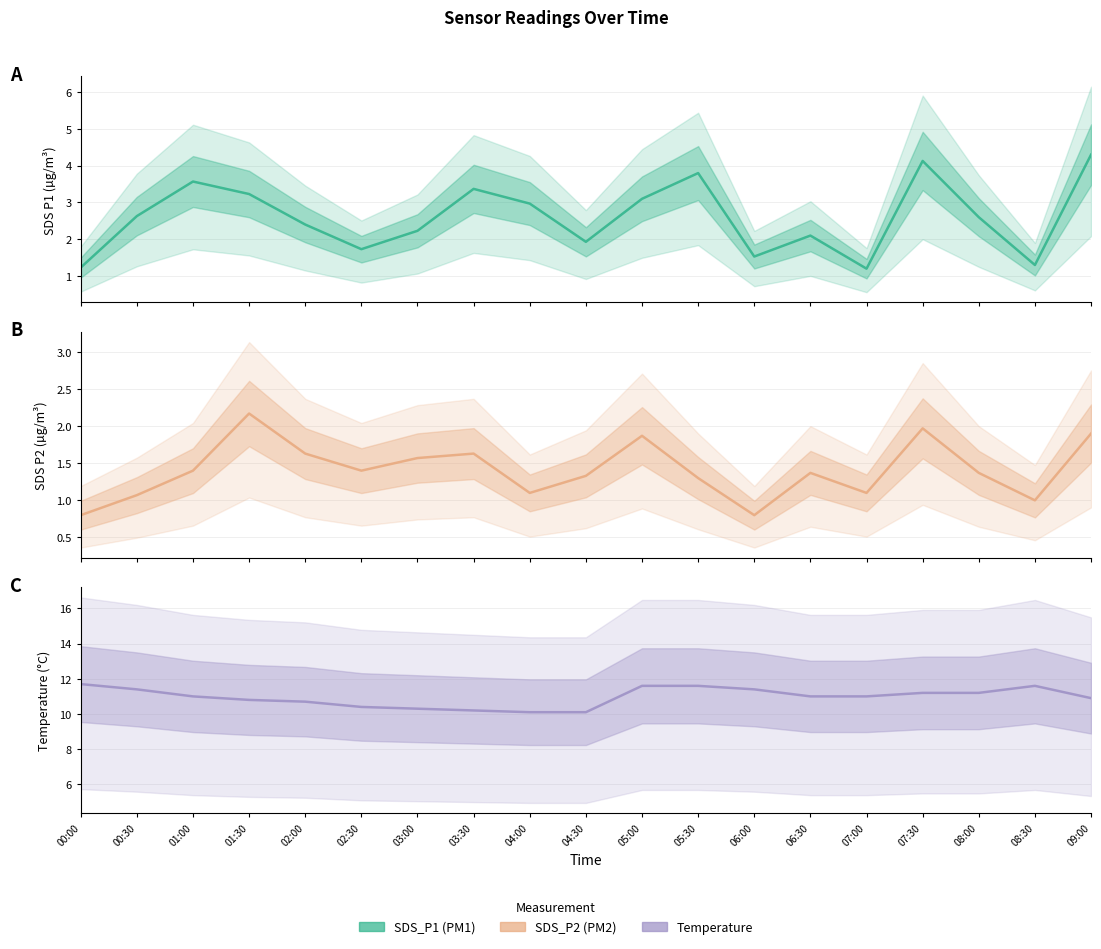

What is the value of the Temp point at the 19th from the left?

10.9